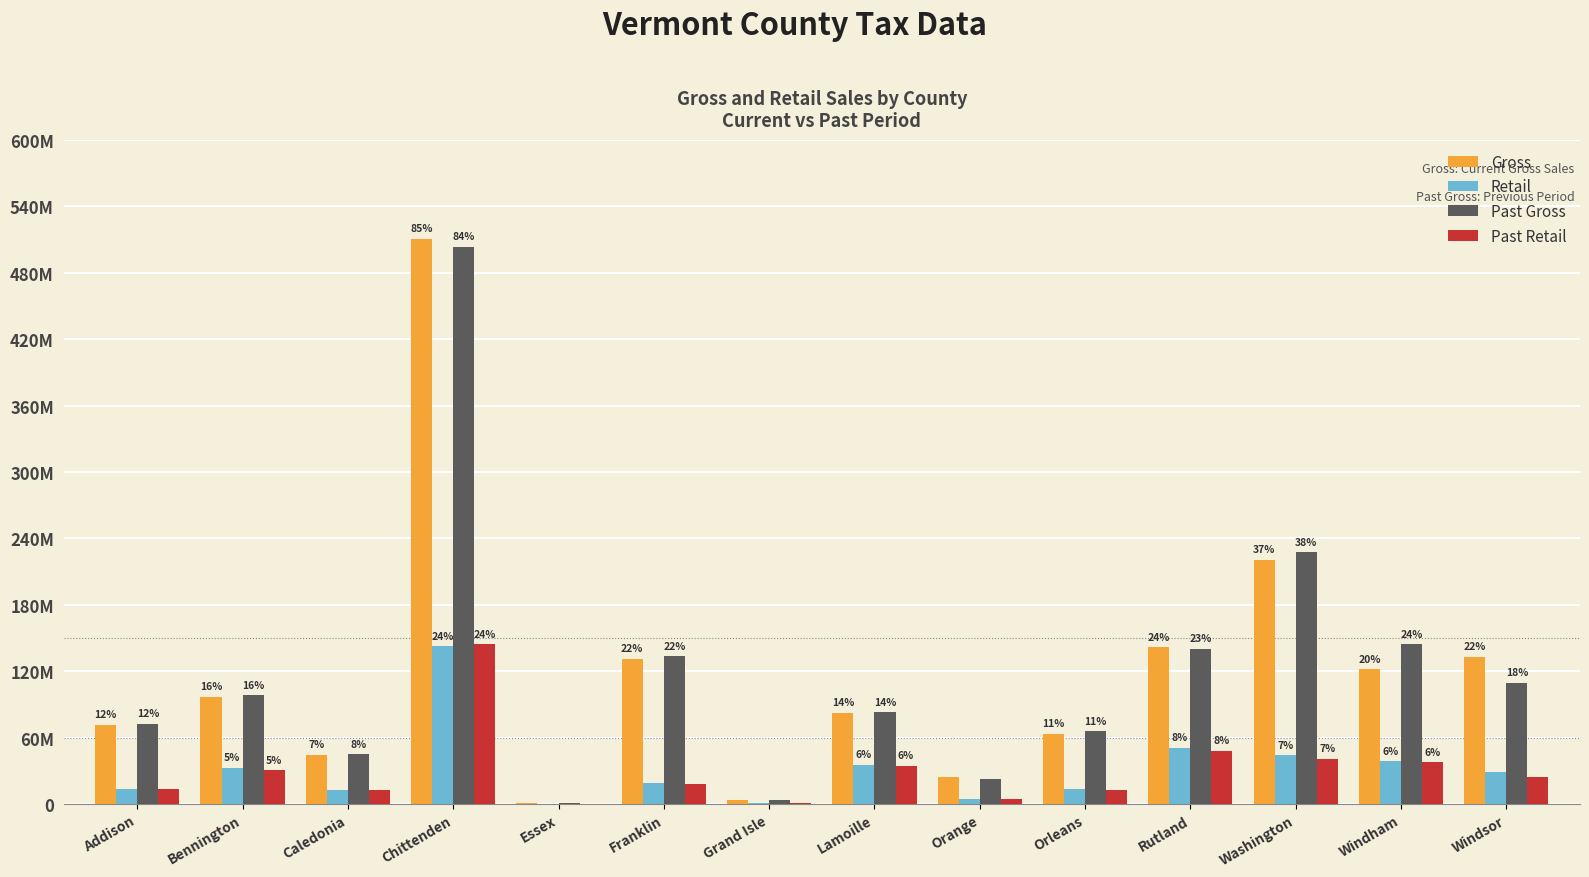

Does the chart contain stacked bars?

No